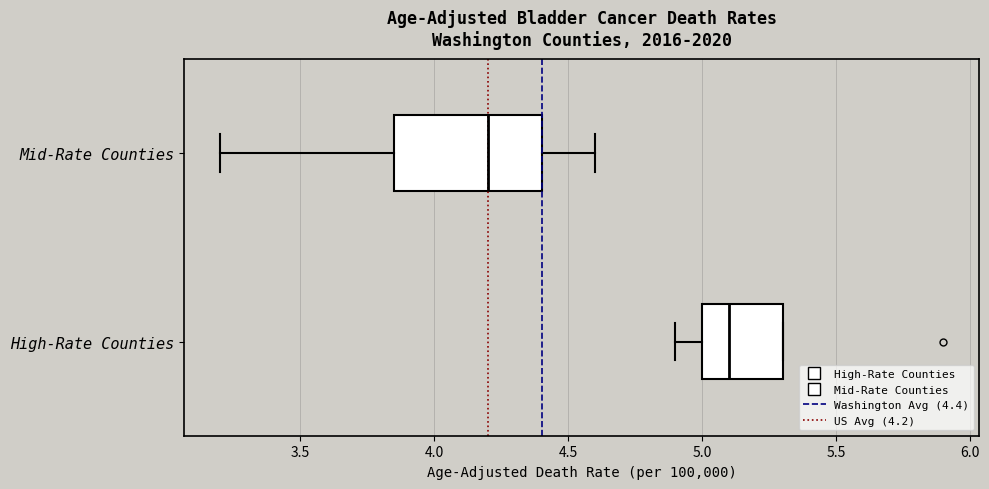

Which box has the furthest to the left median line?

Mid-Rate Counties